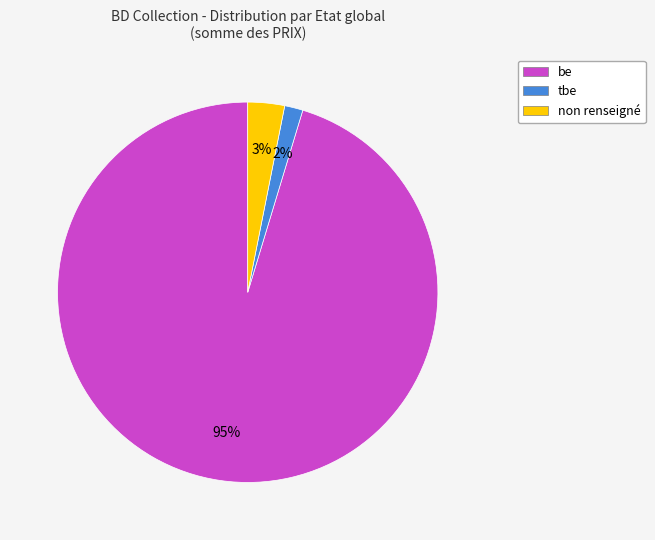

Does be represent more than half of the total?

Yes